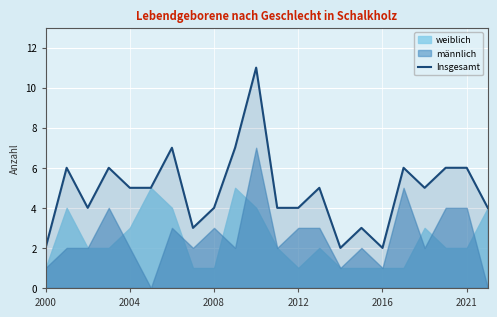

The value of Insgesamt at 2016 is 3. True or false?

False